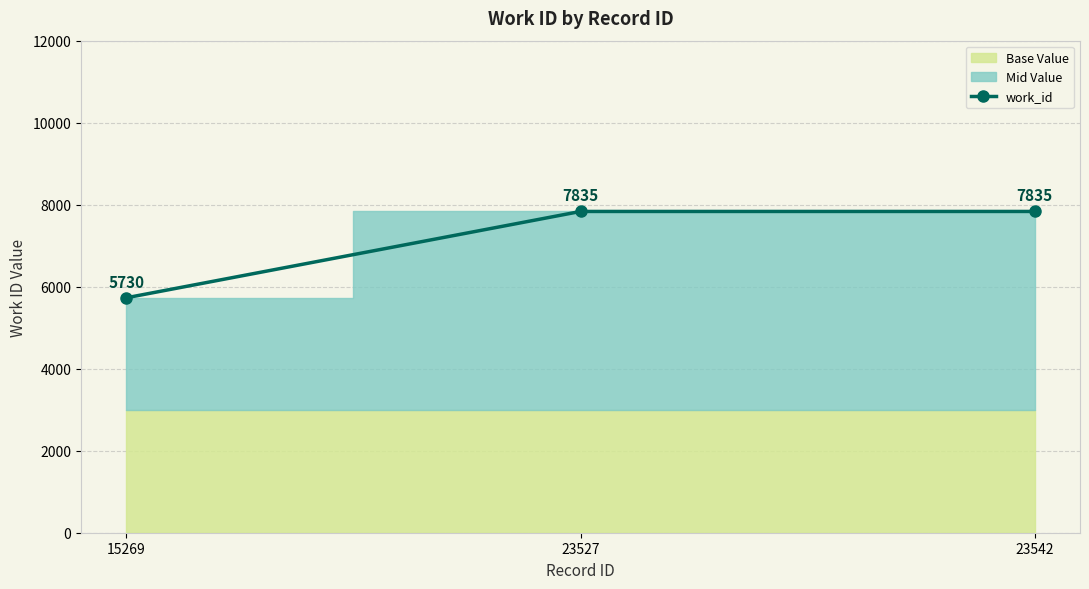

What is the sum of all values?

21400